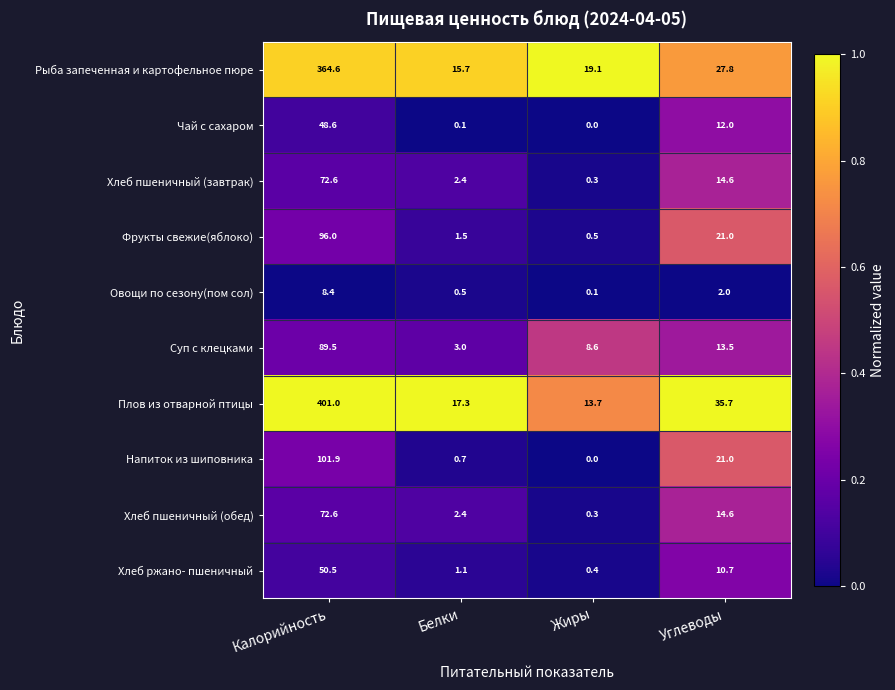

List the labels in order of Фрукты свежие(яблоко) value, smallest first.

Жиры, Белки, Углеводы, Калорийность